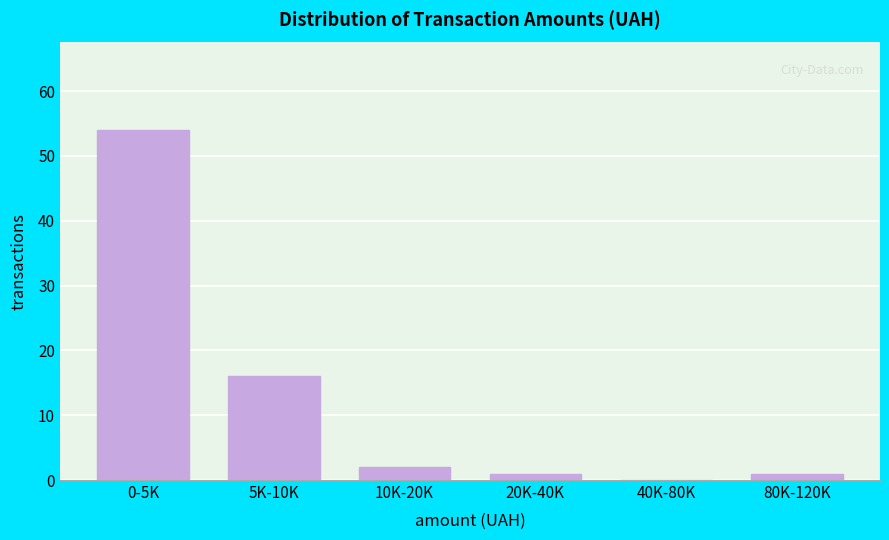

Reading left to right, list all the values displayed in this chart.

0-5K=54	5K-10K=16	10K-20K=2	20K-40K=1	40K-80K=0	80K-120K=1